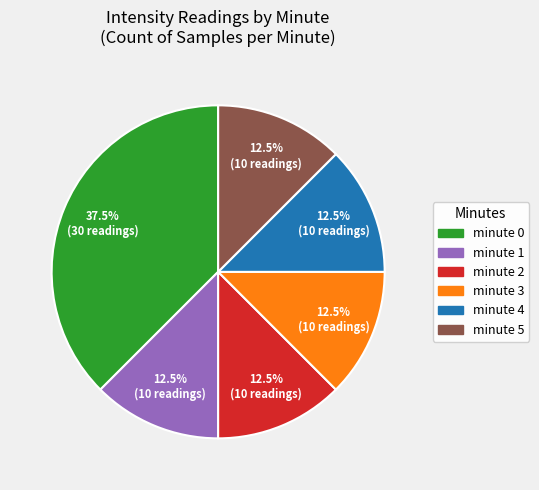

Which slice is the largest?

minute 0